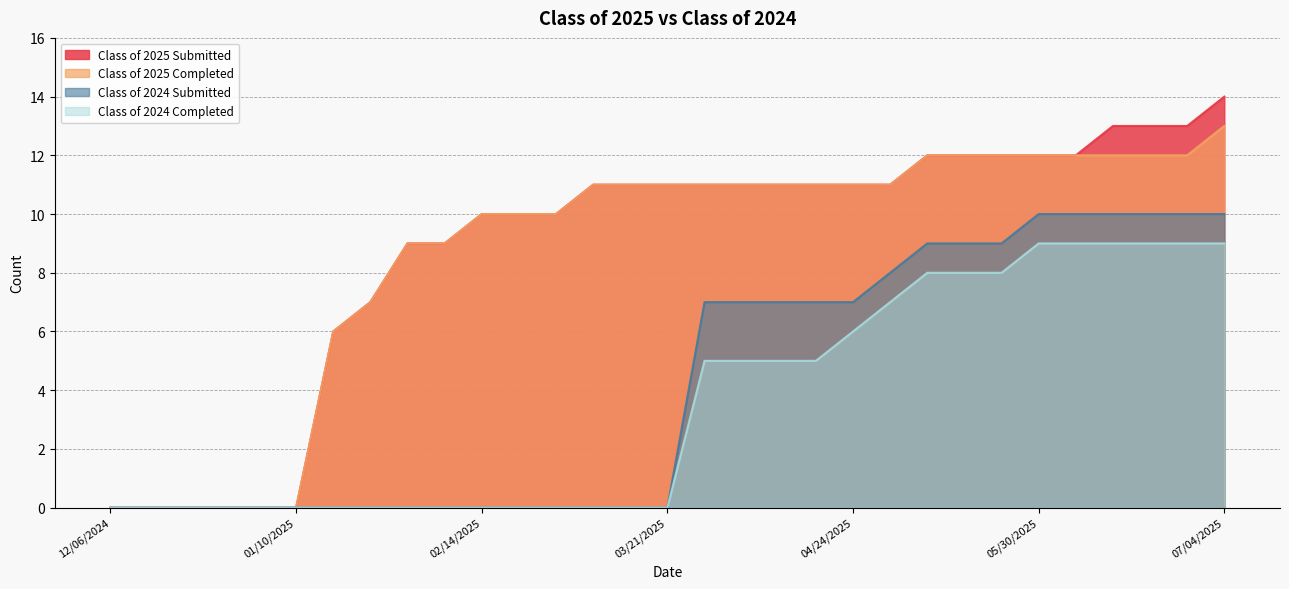

The value of Class of 2025 Submitted at 05/02/2025 is 11. True or false?

True